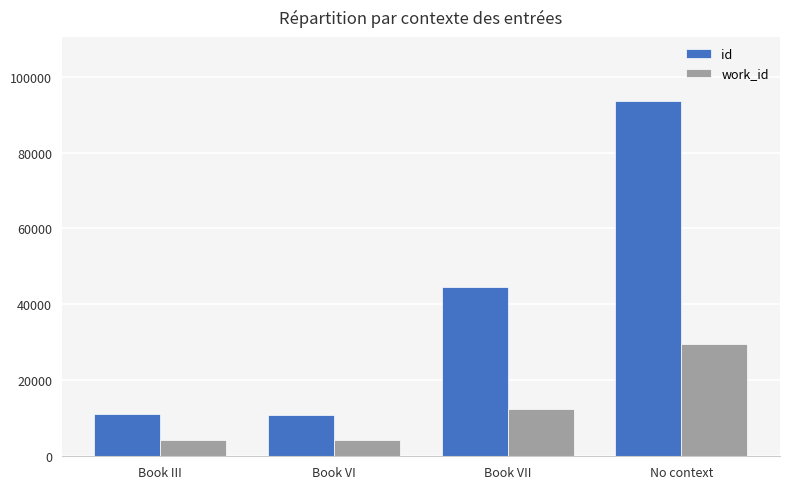

At how many categories does at least one series exceed 69809?

1